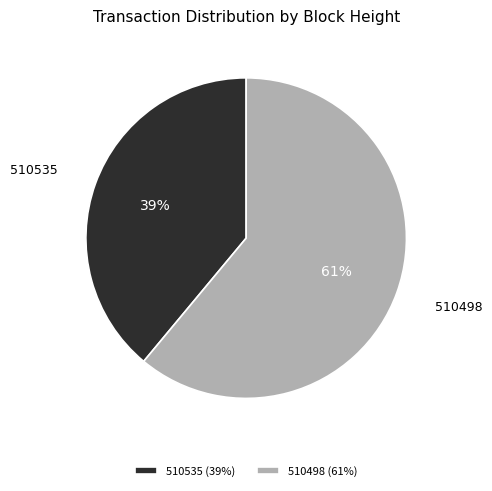

Combined, do 510535 and 510498 account for over 50%?

Yes